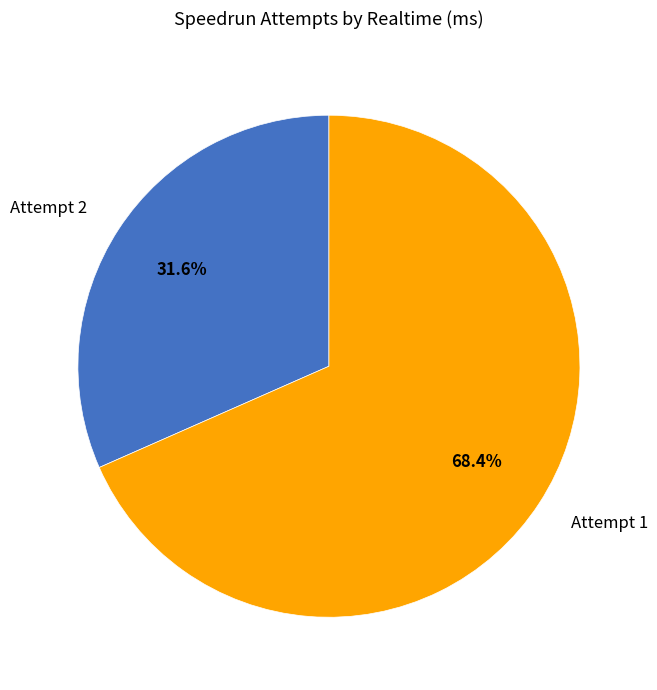

Is it true that Attempt 2 is 32% of the pie?

True